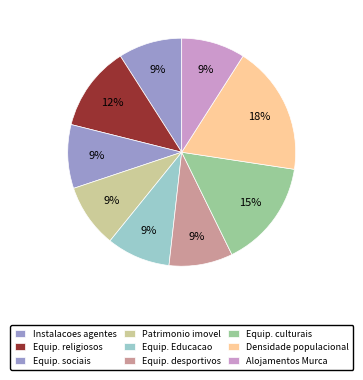

Which category has the smallest portion of the pie?

Instalacoes agentes protecao